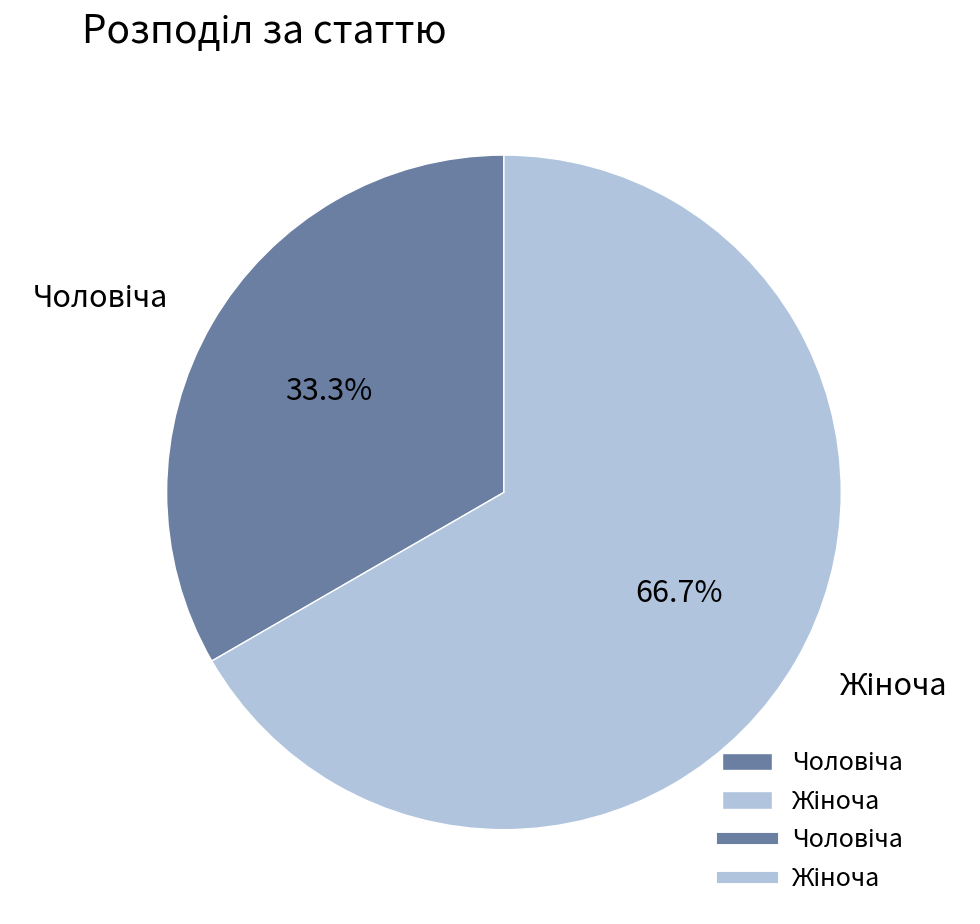

Is there any slice that represents more than half of the pie?

Yes